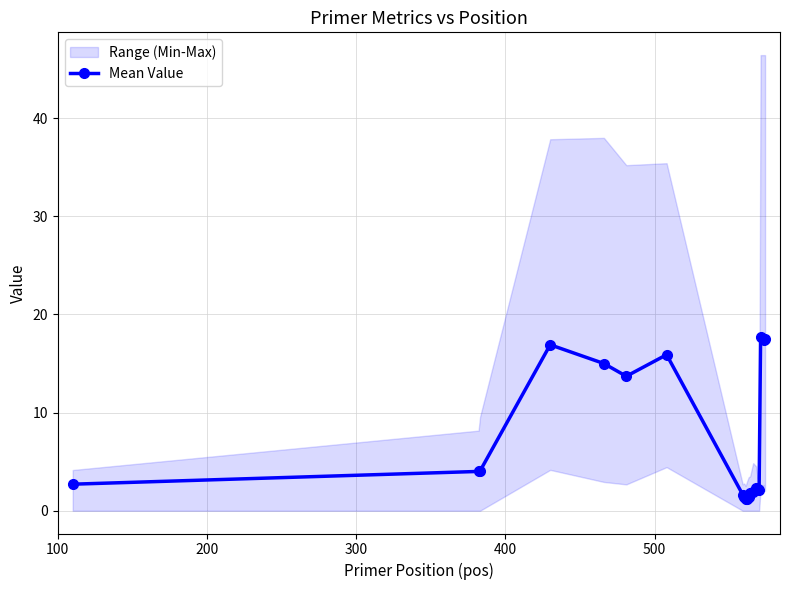

True or false: Mean Value has more than 1 points higher than both neighbors.

True